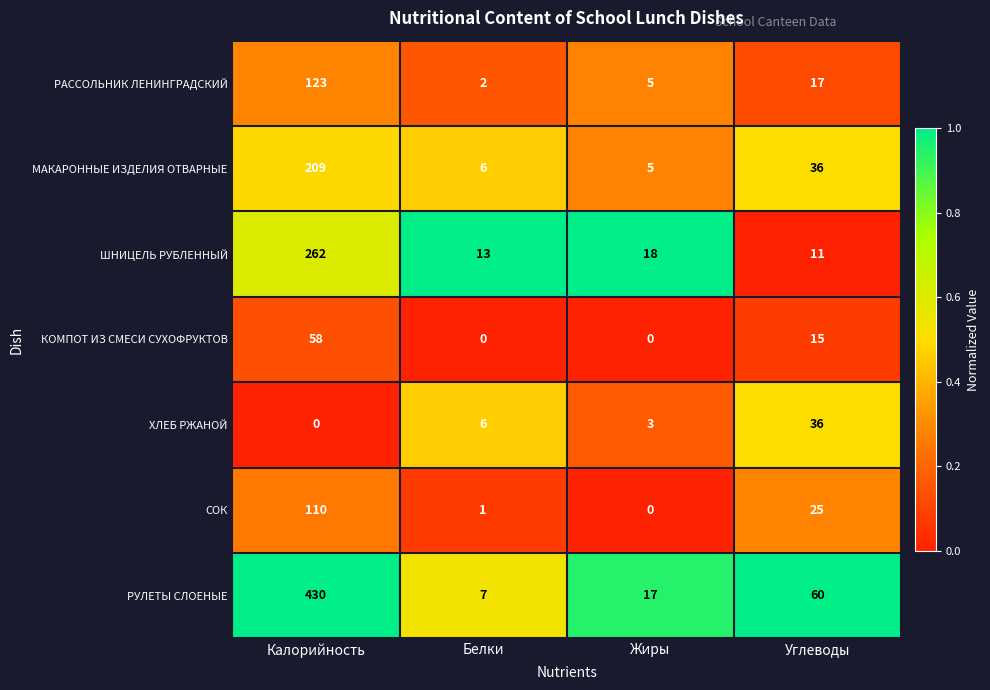

Is it true that ХЛЕБ РЖАНОЙ equals 4 at Жиры?

False